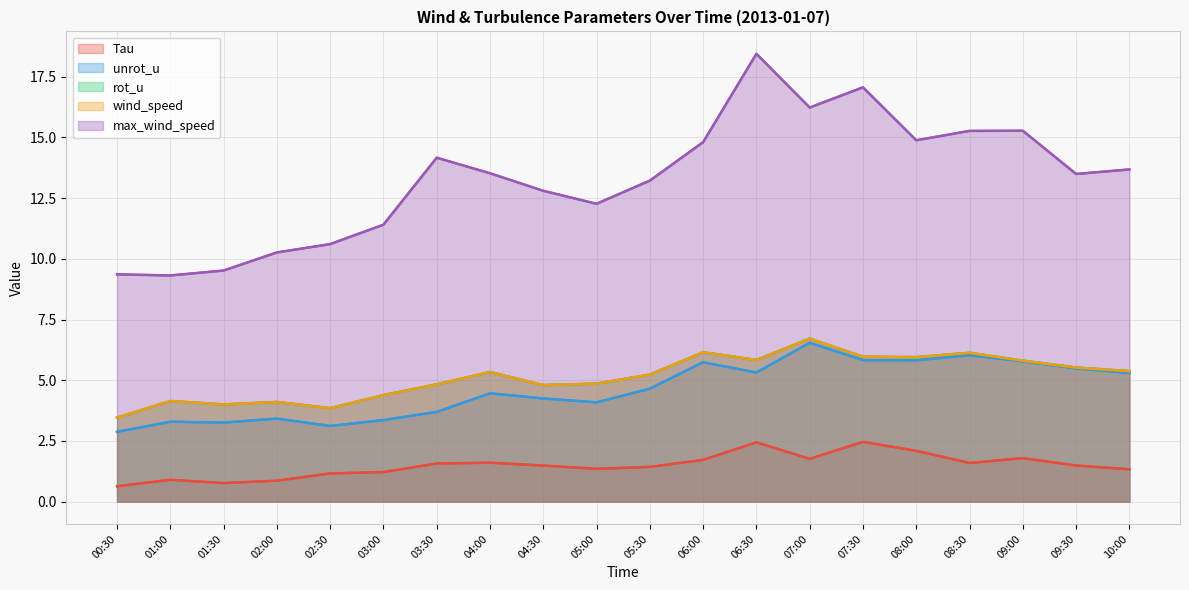

What is the label of the 8th point from the left?

04:00